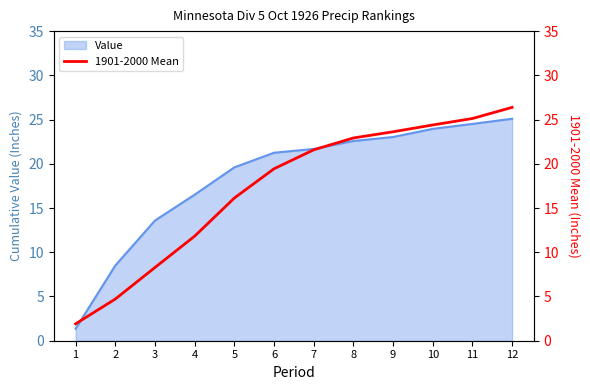

List the labels in order of value, smallest first.

1, 2, 3, 4, 5, 6, 7, 8, 9, 10, 11, 12